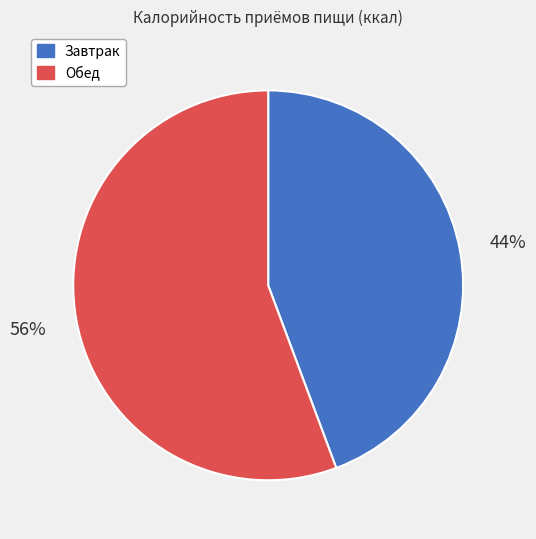

The Завтрак slice represents 44% of the pie. True or false?

True